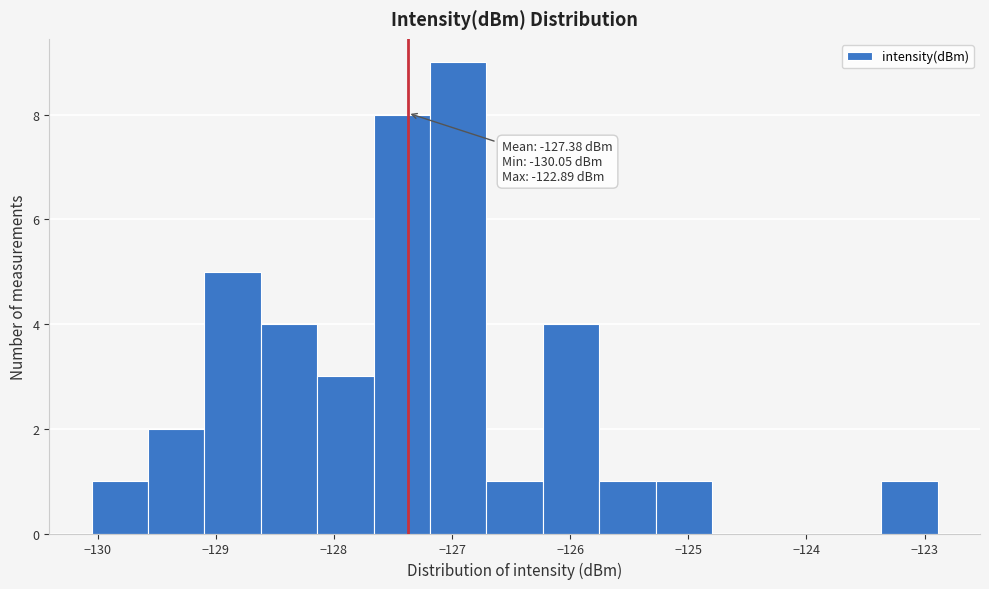

Which range on the x-axis has the tallest bar?

-127.2 to -126.7